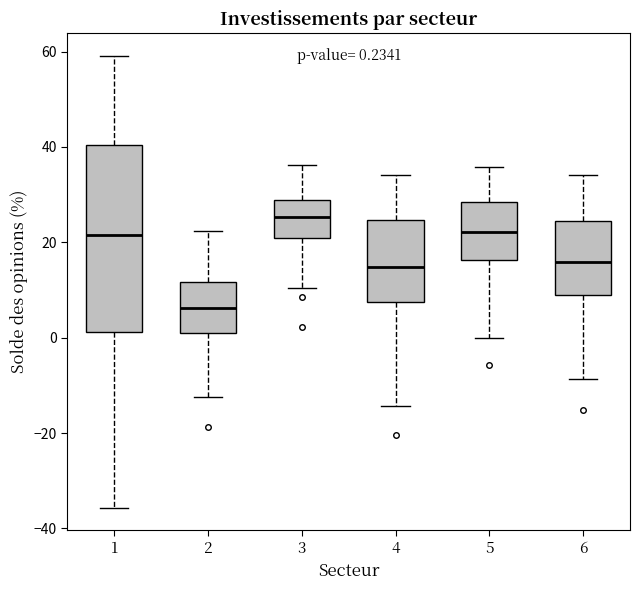

Which box is the tallest, from its lower edge to its upper edge?

1